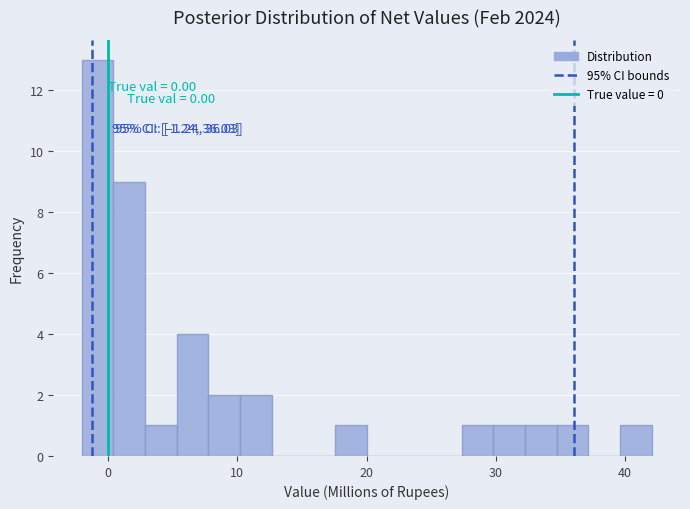

Around what value on the x-axis is the tallest bar? Give the approximate position of its centre, as read against the axis.

-1